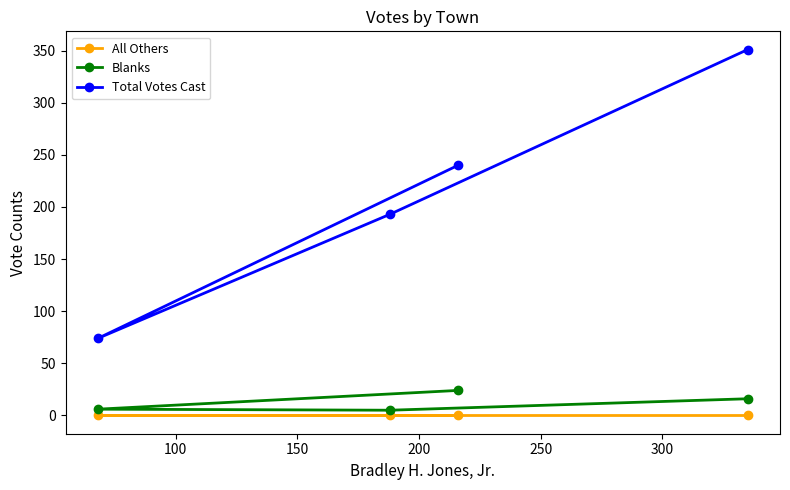

Does the chart have visible grid lines?

No